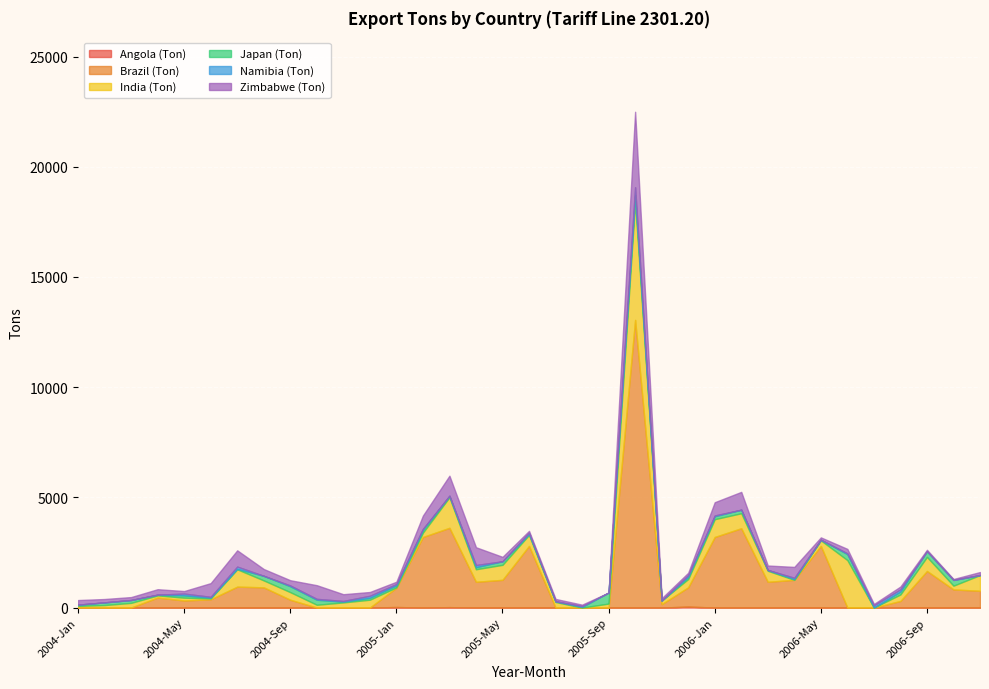

Is it true that Japan (Ton) equals 416 at 2004-Sep?

False